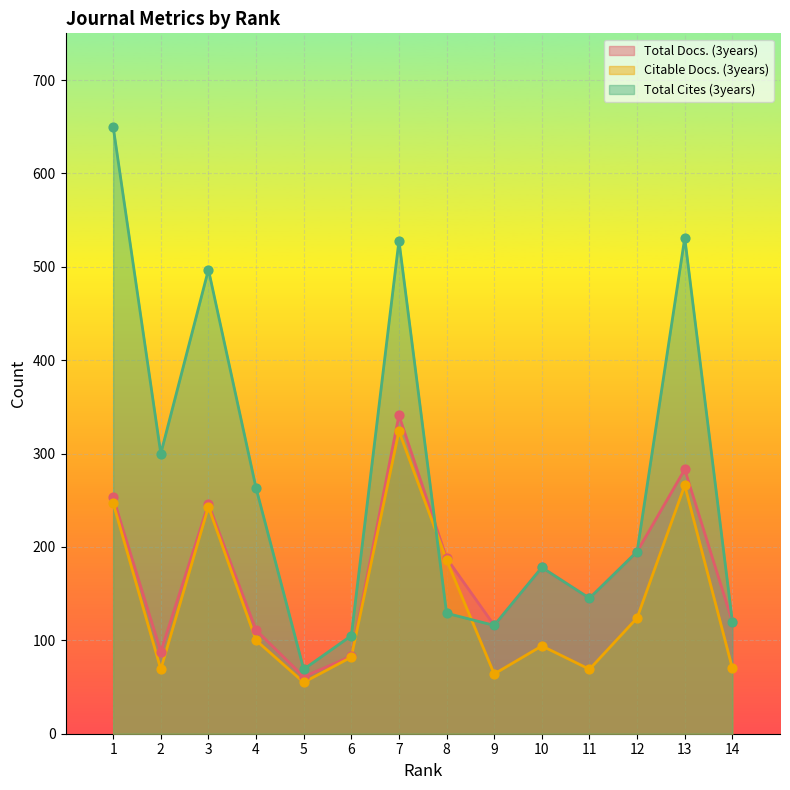

Is the value of Citable Docs. (3years) at 8 greater than the value of Total Cites (3years) at 2?

No